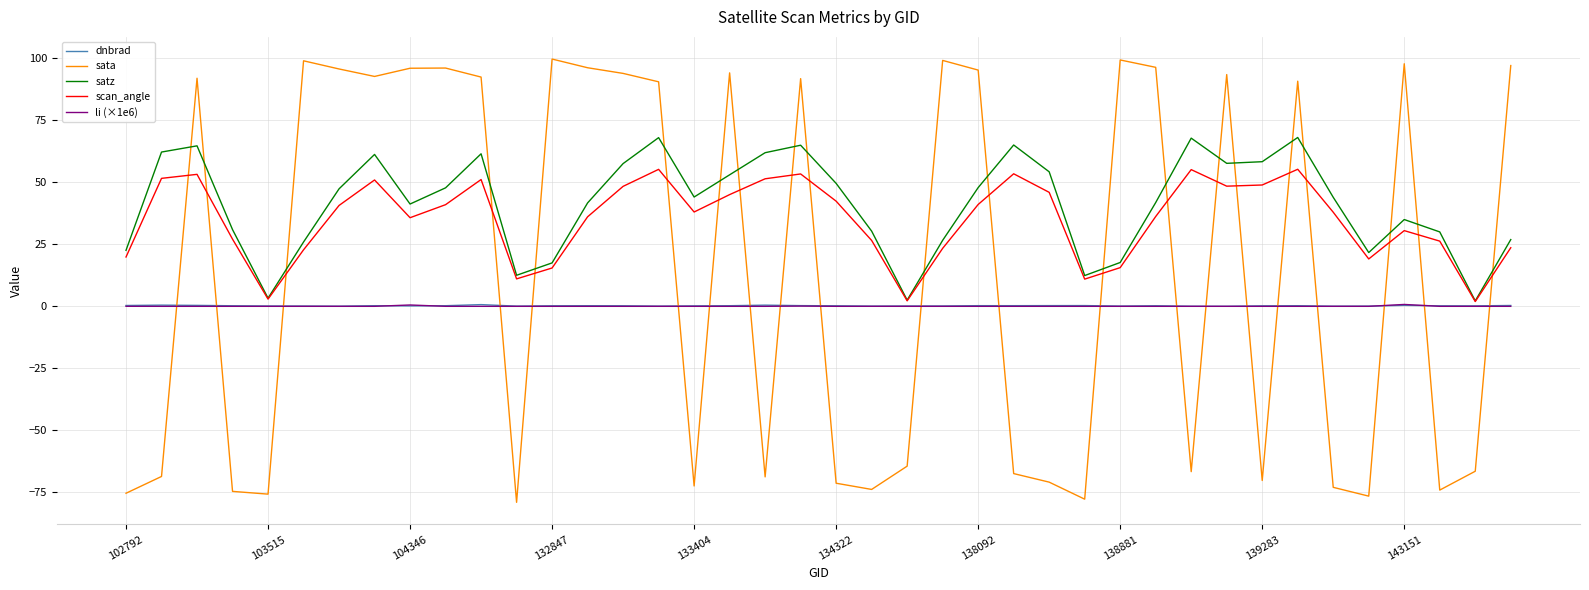

How many intersections are there between sata and scan_angle?

21